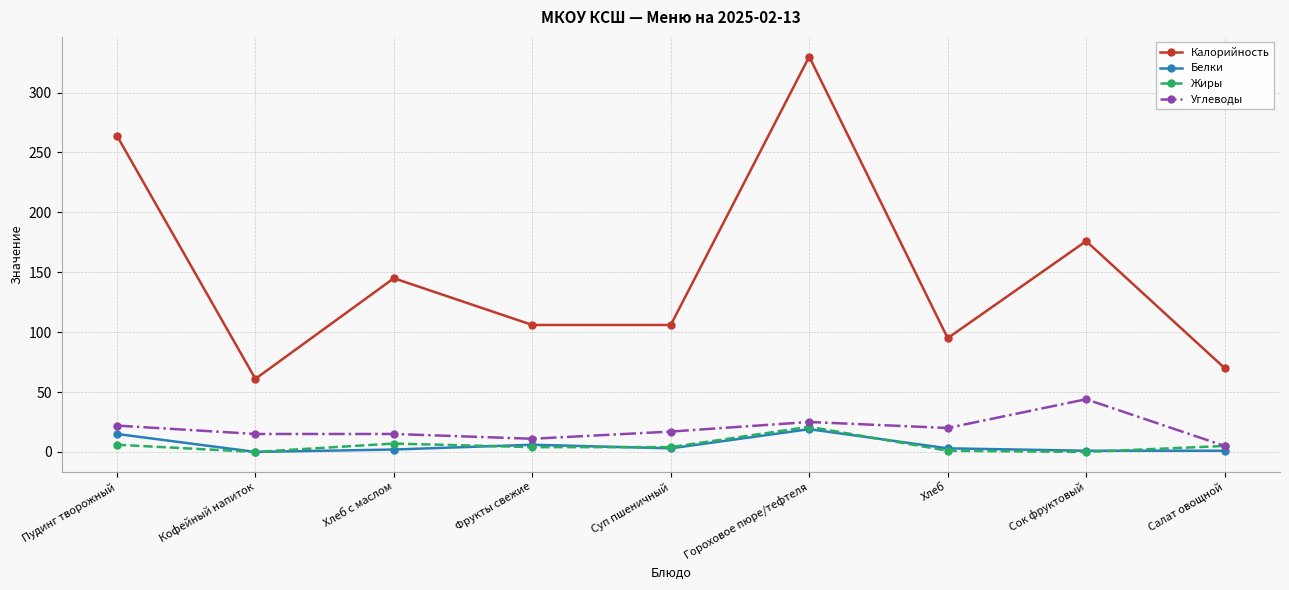

At which label is Калорийность closest to 195?

Сок фруктовый